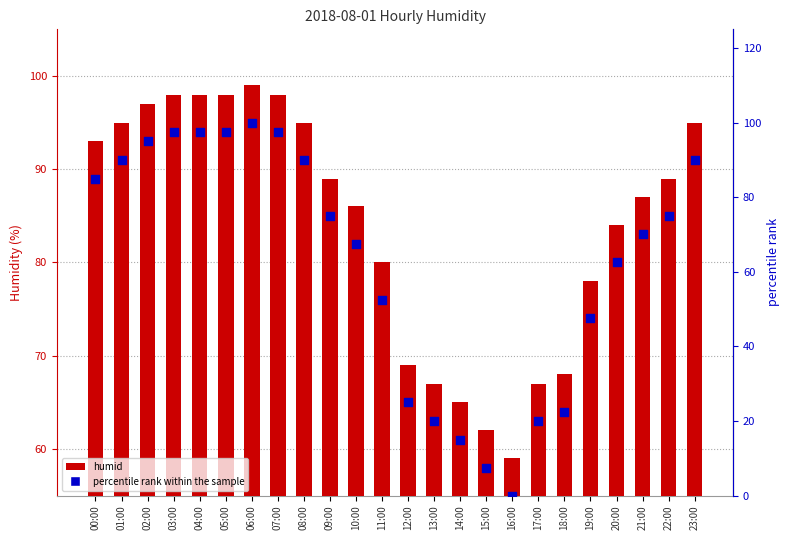

Which series reaches the maximum Y coordinate?

percentile rank within the sample